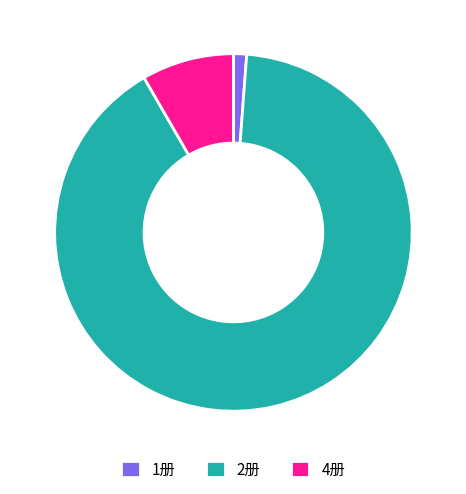

Rank the categories by value from lowest to highest.

1册, 4册, 2册